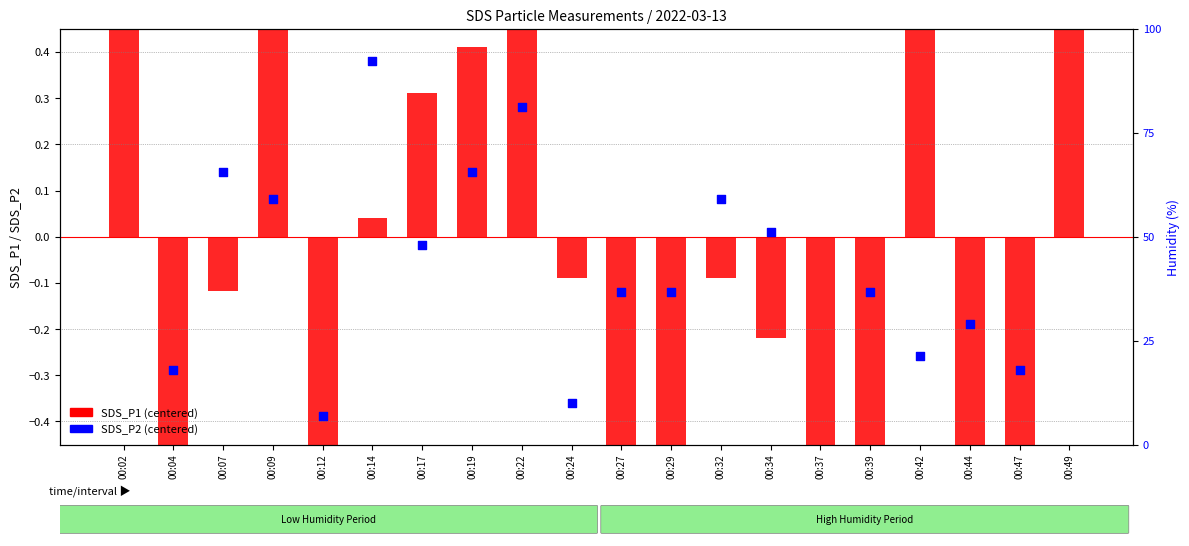

Which series has the largest Y range (max minus min)?

SDS_P1 (centered)